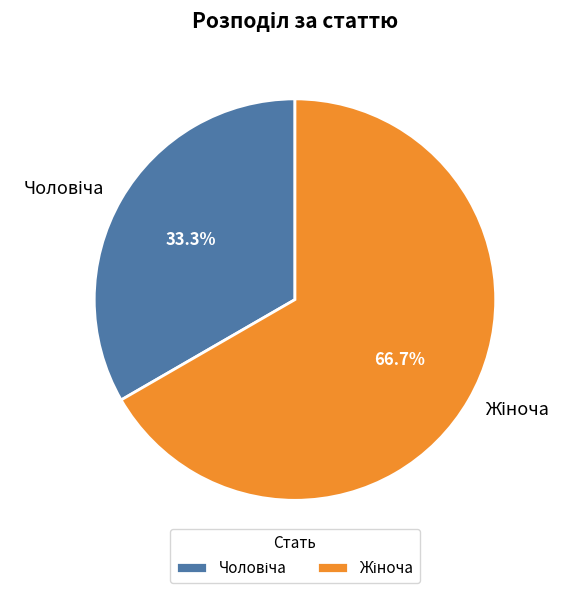

Does any single category account for the majority?

Yes